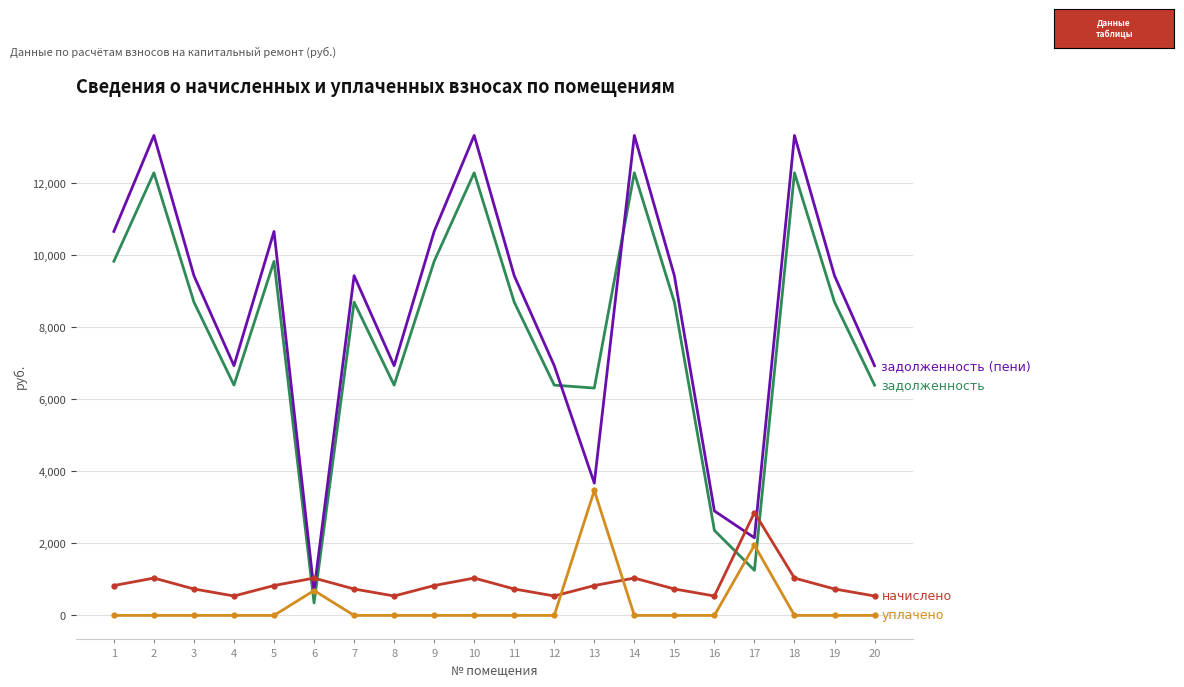

Reading right to left, list all the values displayed in this chart.

задолженность: 6393.6	8697.6	12288.0	1250.5	2360.5	8697.6	12288.0	6311.4	6393.6	8697.6	12288.0	9830.4	6393.6	8697.6	345.6	9830.4	6393.6	8697.6	12288.0	9830.4
задолженность (пени): 6933.1	9431.5	13324.8	2155.3	2900.0	9431.5	13324.8	3672.8	6933.1	9431.5	13324.8	10659.8	6933.1	9431.5	691.2	10659.8	6933.1	9431.5	13324.8	10659.8
начислено: 539.5	733.9	1036.8	2854.8	539.5	733.9	1036.8	829.4	539.5	733.9	1036.8	829.4	539.5	733.9	1036.8	829.4	539.5	733.9	1036.8	829.4
уплачено: 0.0	0.0	0.0	1950.0	0.0	0.0	0.0	3468.0	0.0	0.0	0.0	0.0	0.0	0.0	691.2	0.0	0.0	0.0	0.0	0.0